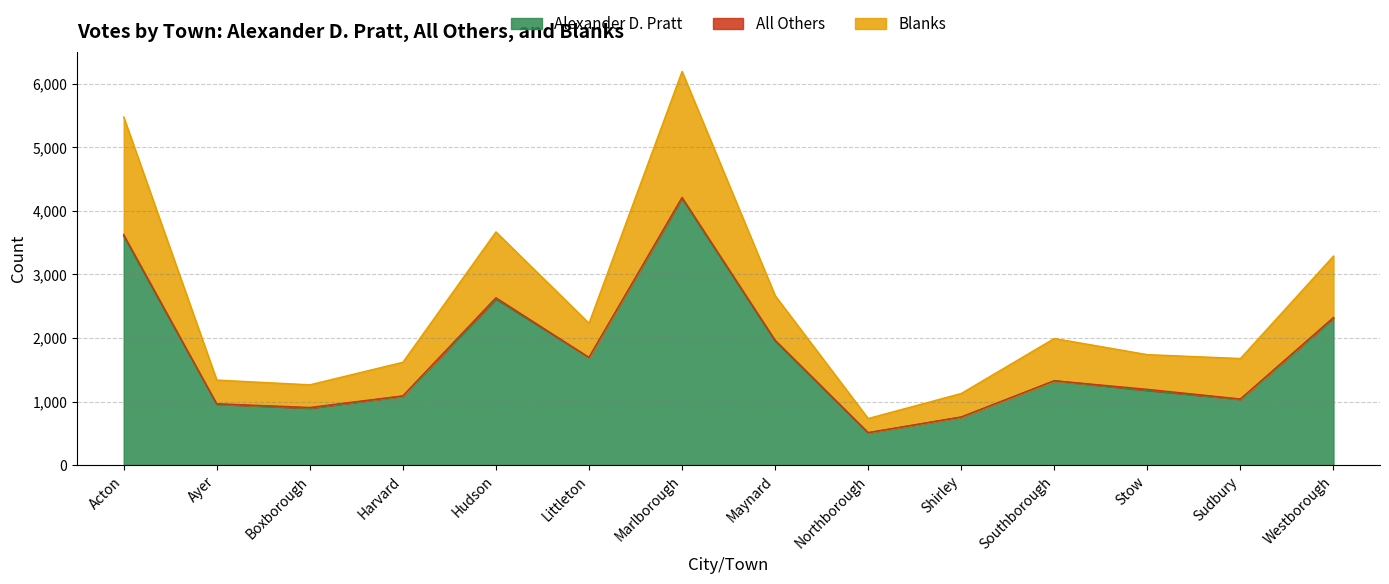

True or false: Blanks has more than 1 interior local peaks.

True